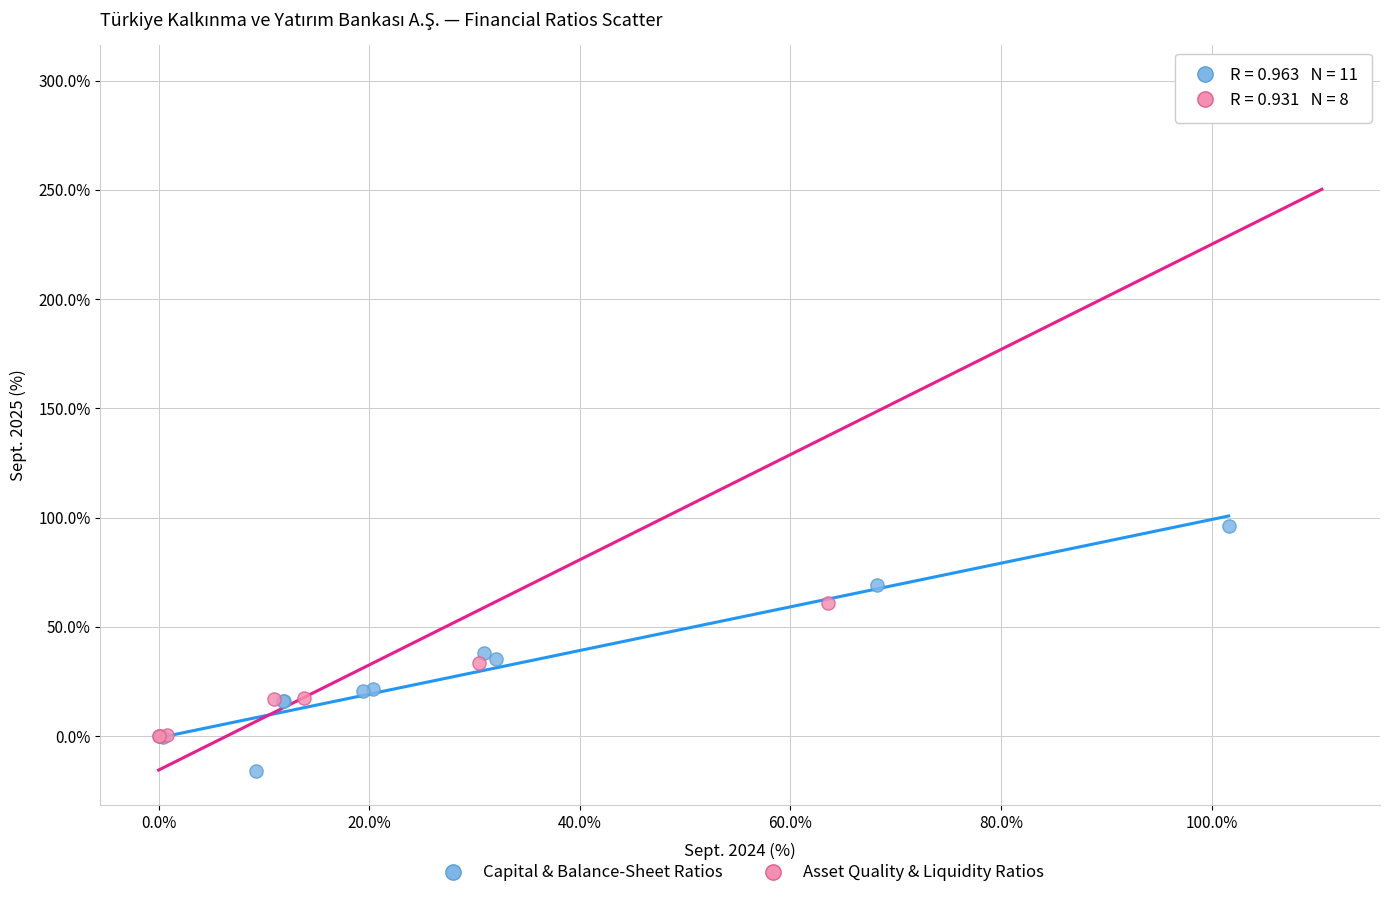

Which series reaches the maximum Y coordinate?

Asset Quality & Liquidity Ratios